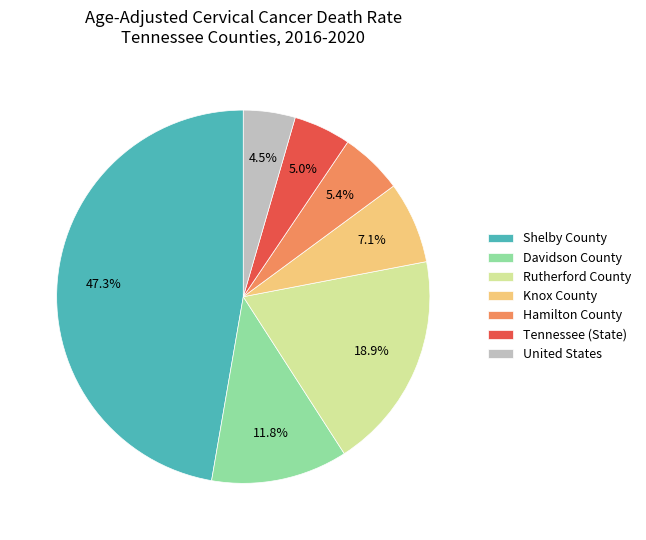

Is Tennessee (State) the majority of the pie?

No